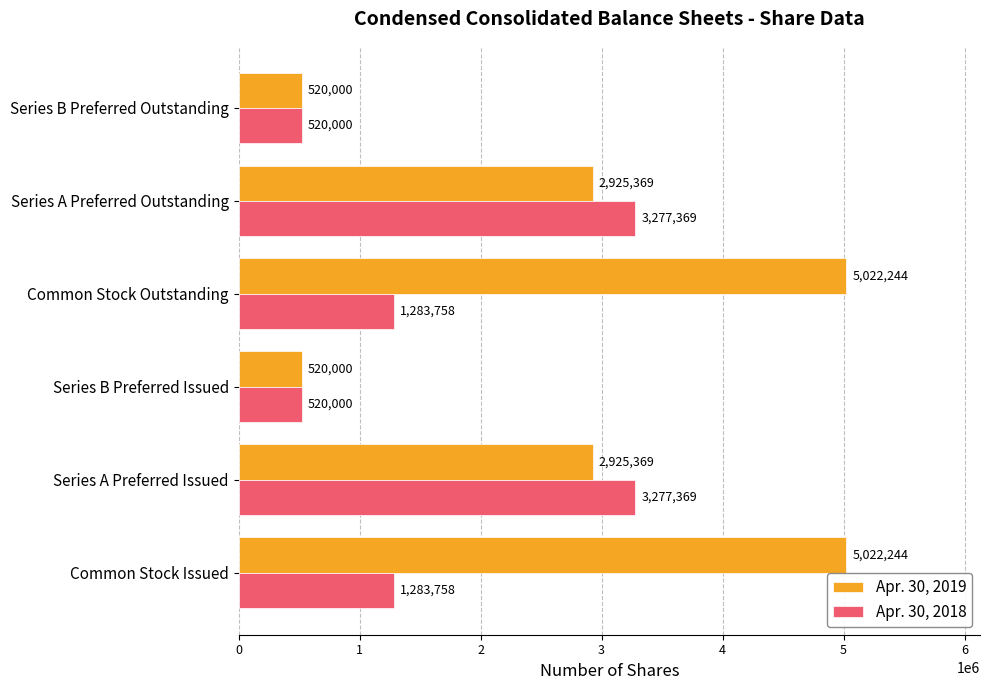

List the series in order of their overall mean, lowest first.

Apr. 30, 2018, Apr. 30, 2019